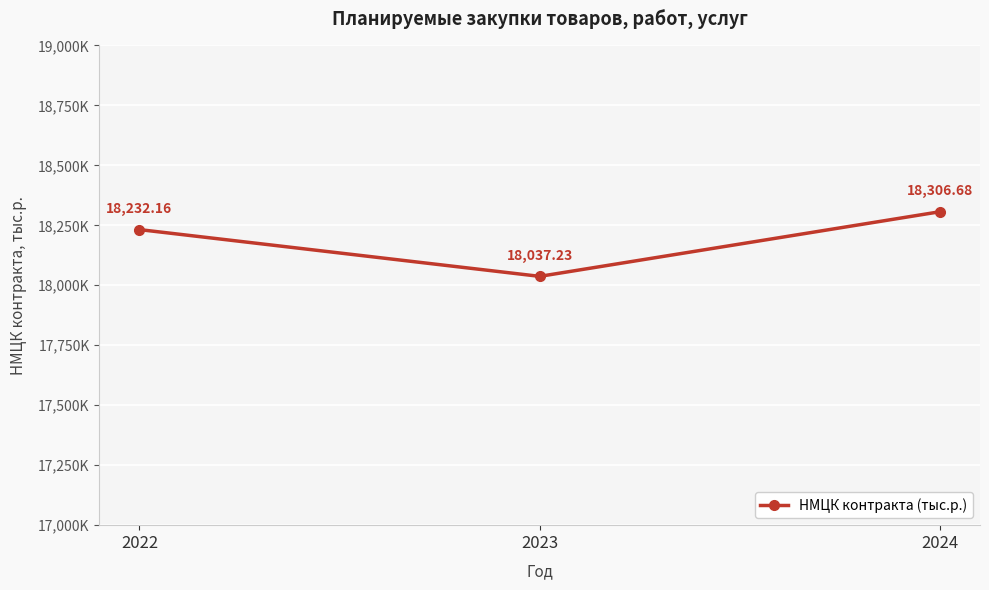

Is this an area chart (filled region under the line)?

No